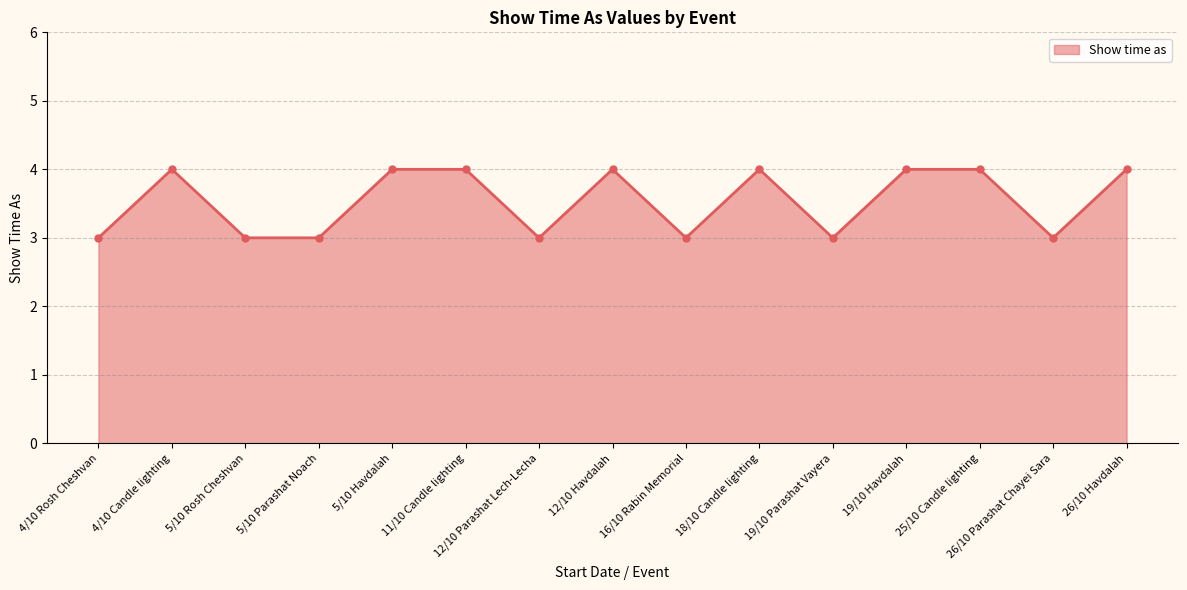

What is the average value?

4